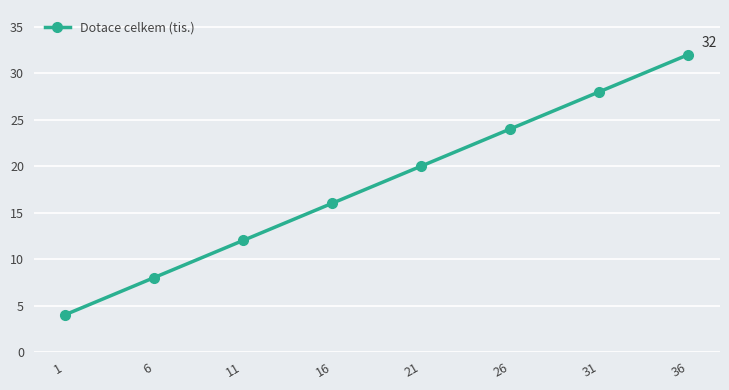

Where is the data nearest to the value 18?

16